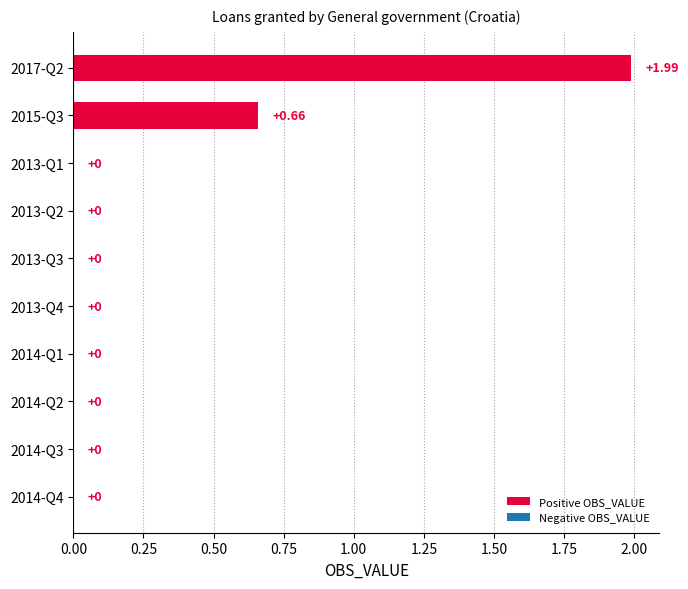

Between 2014-Q2 and 2015-Q3, which is larger?

2015-Q3